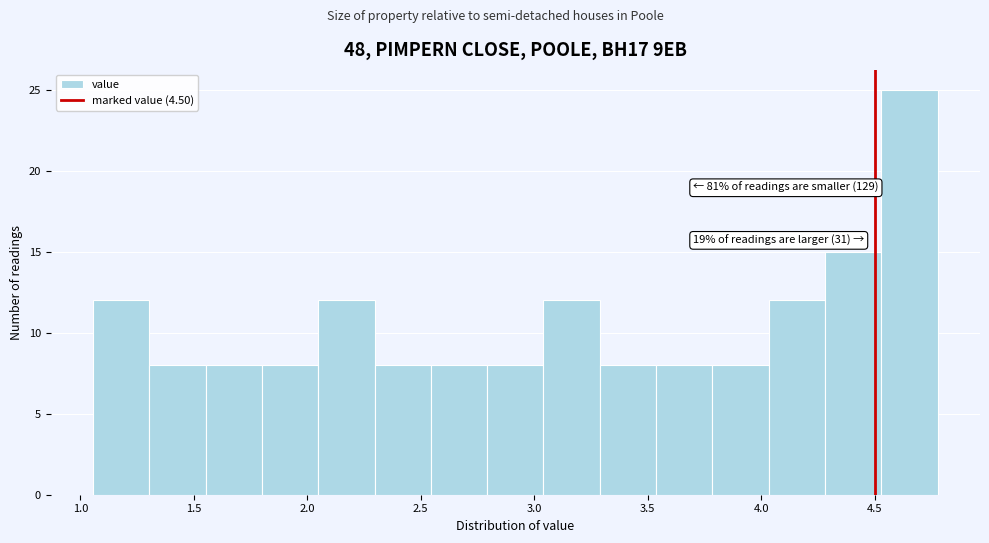

Which range on the x-axis has the tallest bar?

4.55 to 4.80